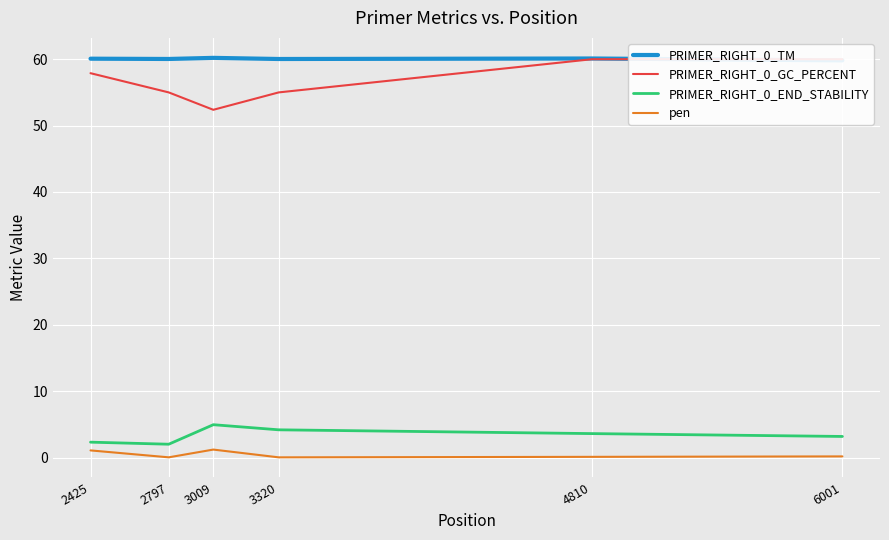

What is the difference between the second highest and second lowest values in the PRIMER_RIGHT_0_END_STABILITY series?

1.9